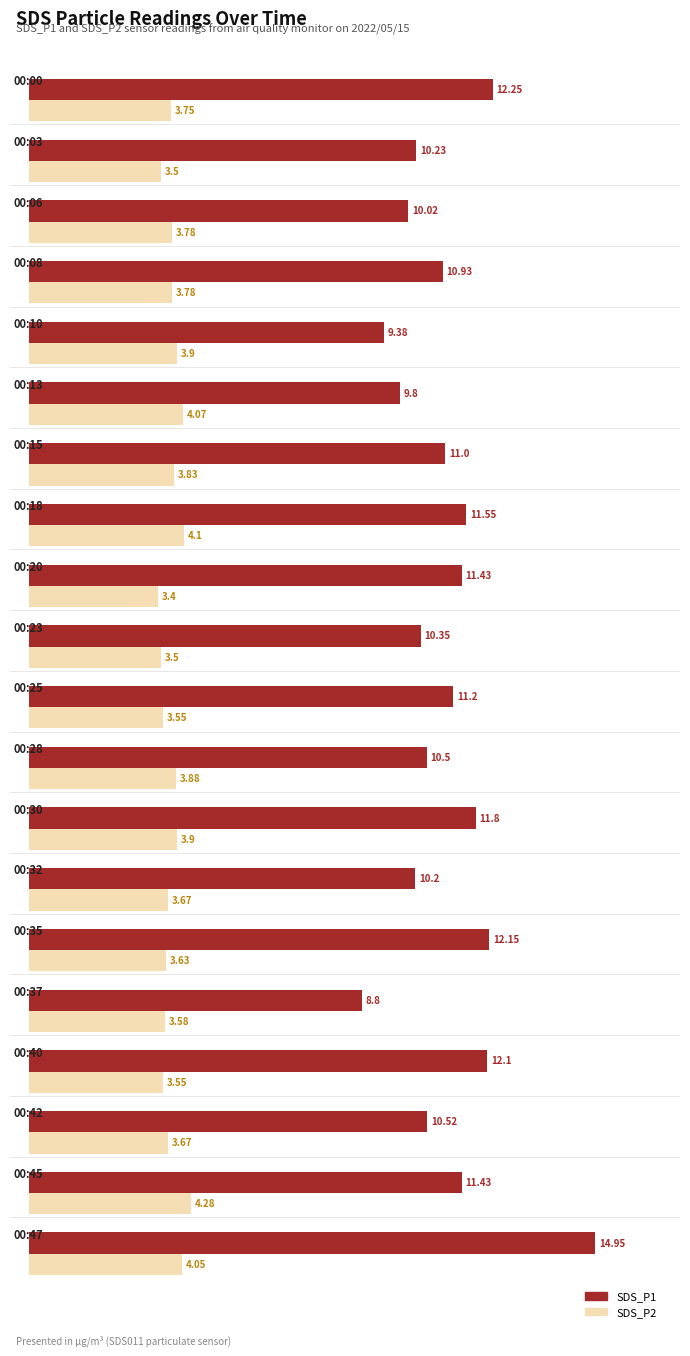

The SDS_P2 series shows 1.2 at 00:15. True or false?

False